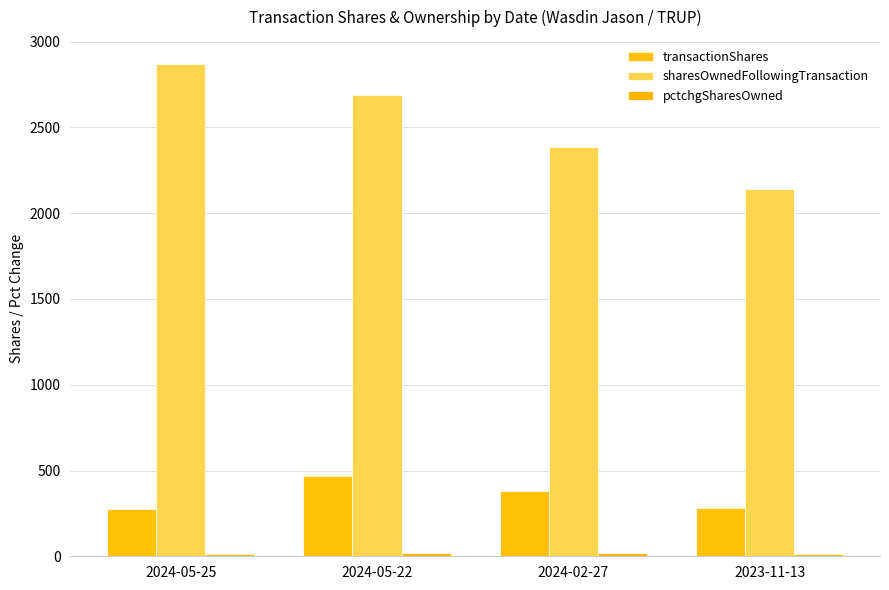

The value of pctchgSharesOwned at 2023-11-13 is 22. True or false?

False